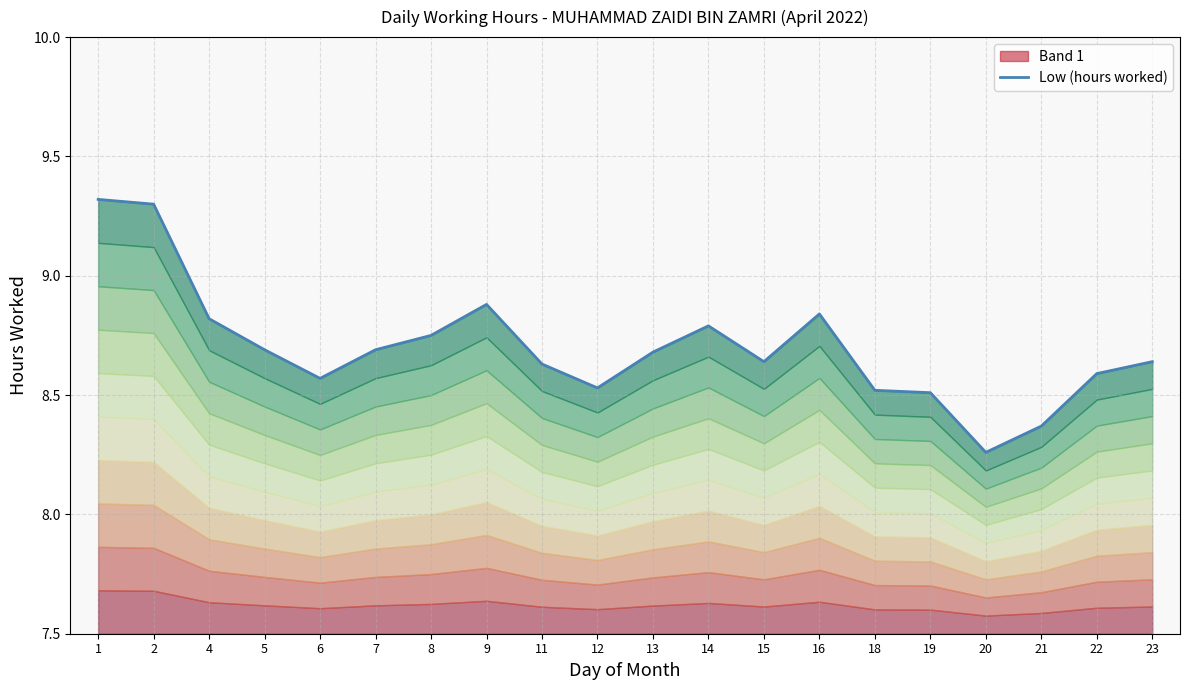

What is the value of the 17th point from the left?

8.3